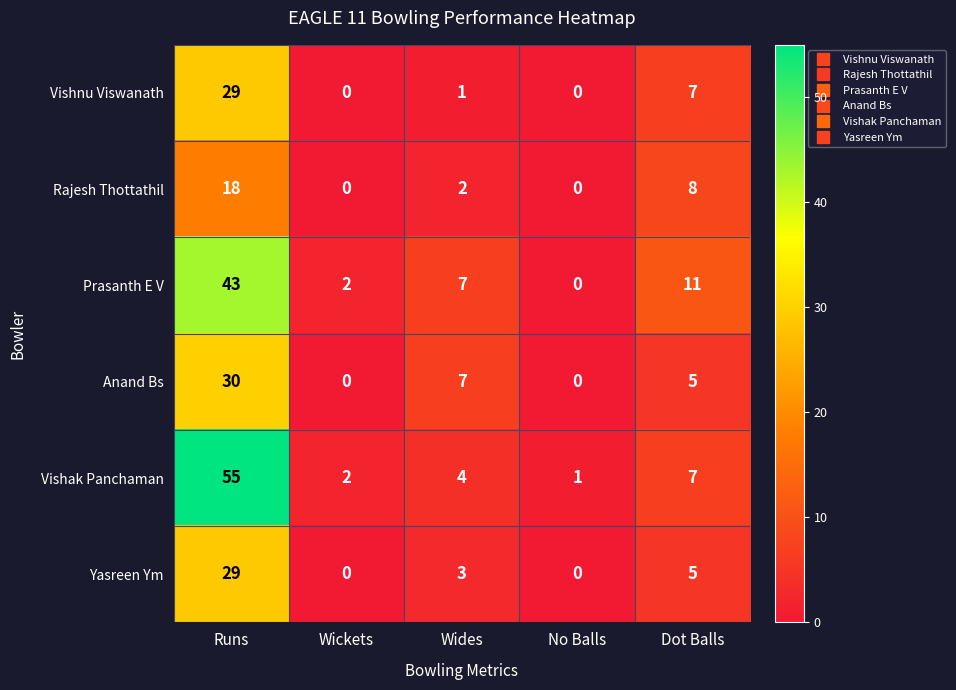

What is the difference between the second highest and second lowest values in the Prasanth E V series?

9